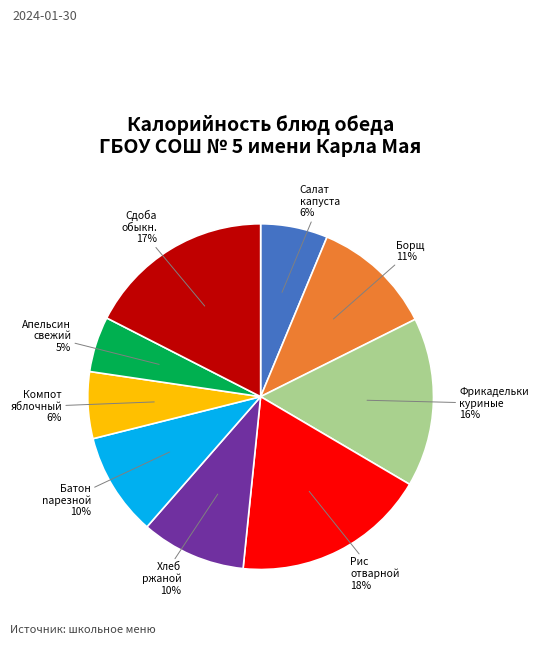

Is there a majority slice in this chart?

No